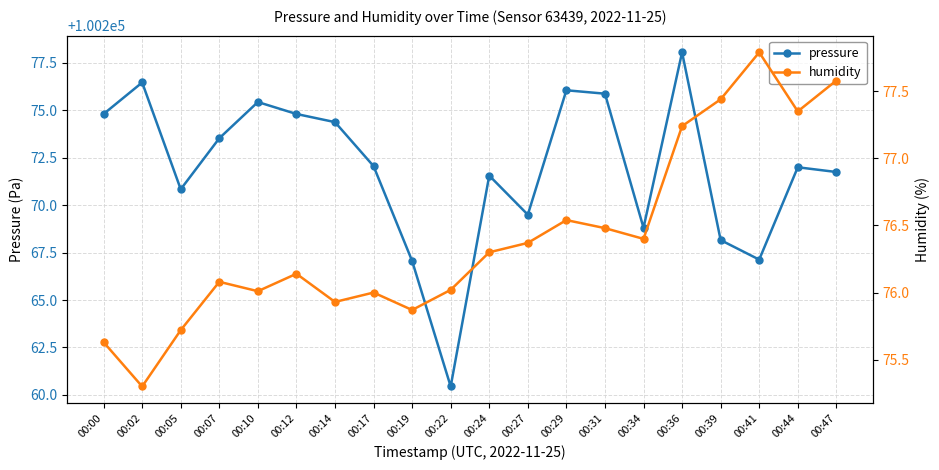

Which series has the largest total across all categories?

pressure